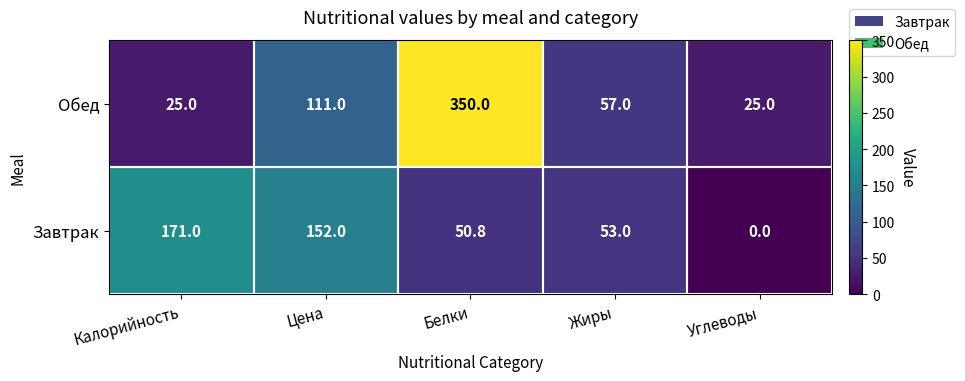

Which series changed the most between Калорийность and Белки?

Обед